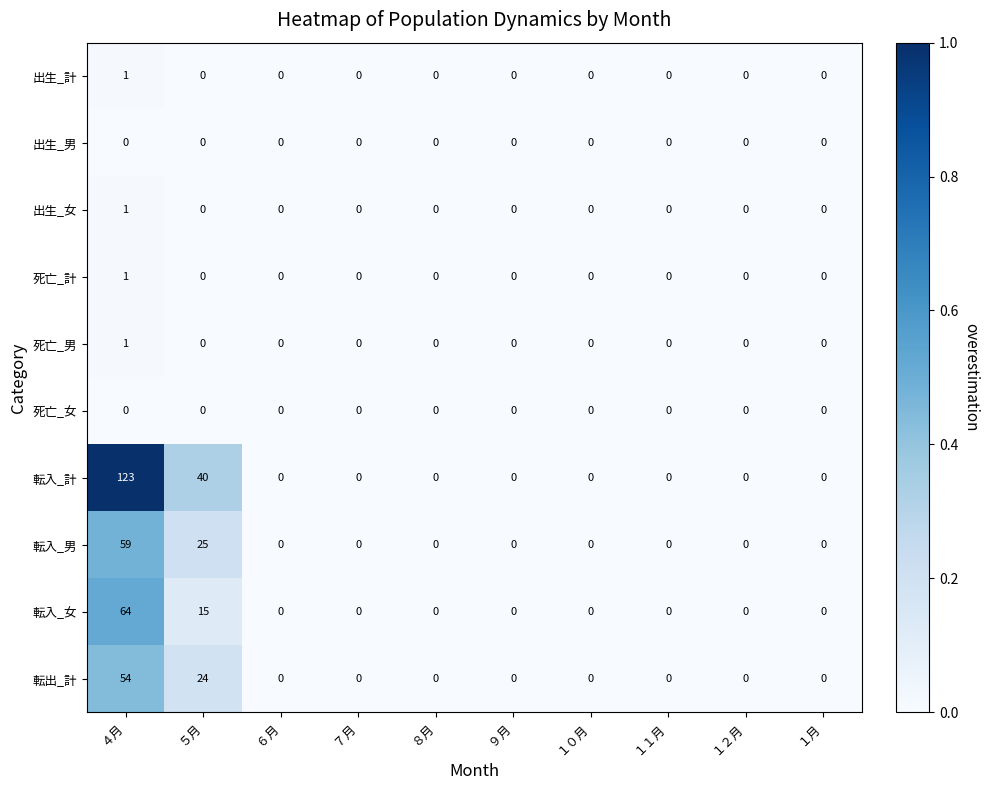

Count the number of categories in the chart.

10